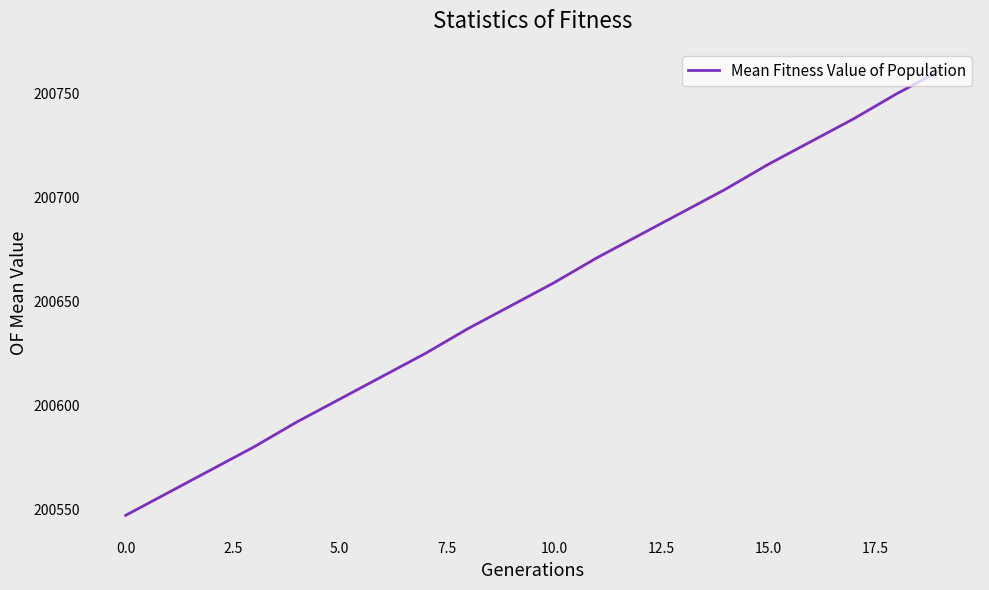

What is the maximum value shown in the chart?

200761